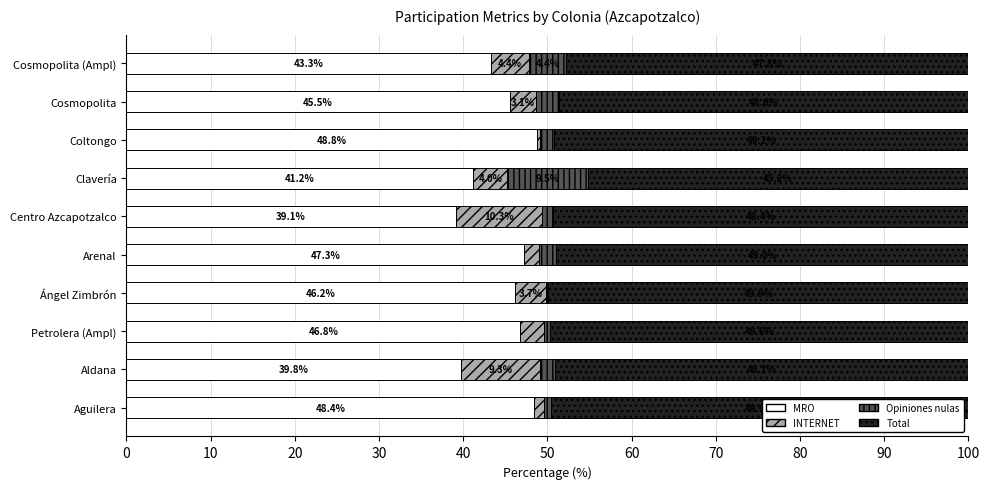

What is the highest value of the MRO series?

48.8